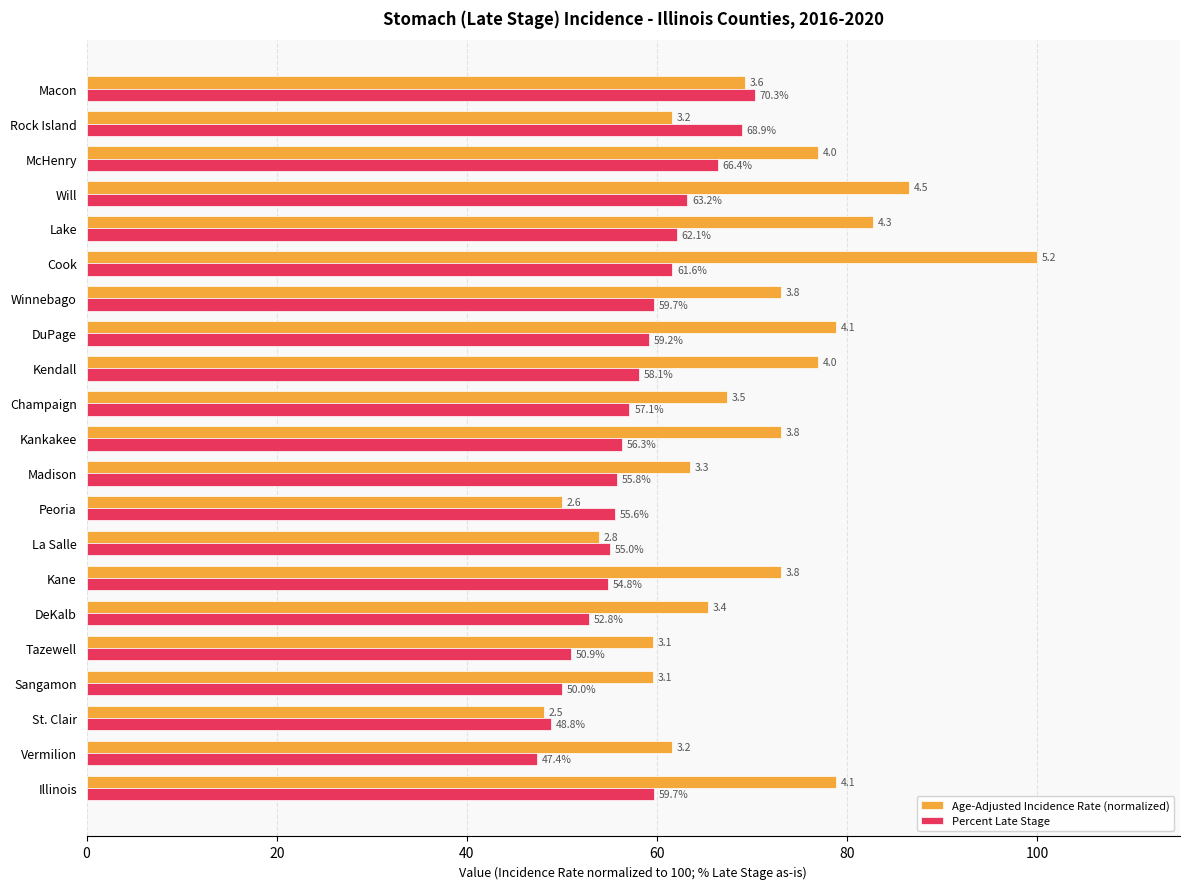

List the series in order of their overall mean, highest first.

Age-Adjusted Incidence Rate (normalized), Percent Late Stage